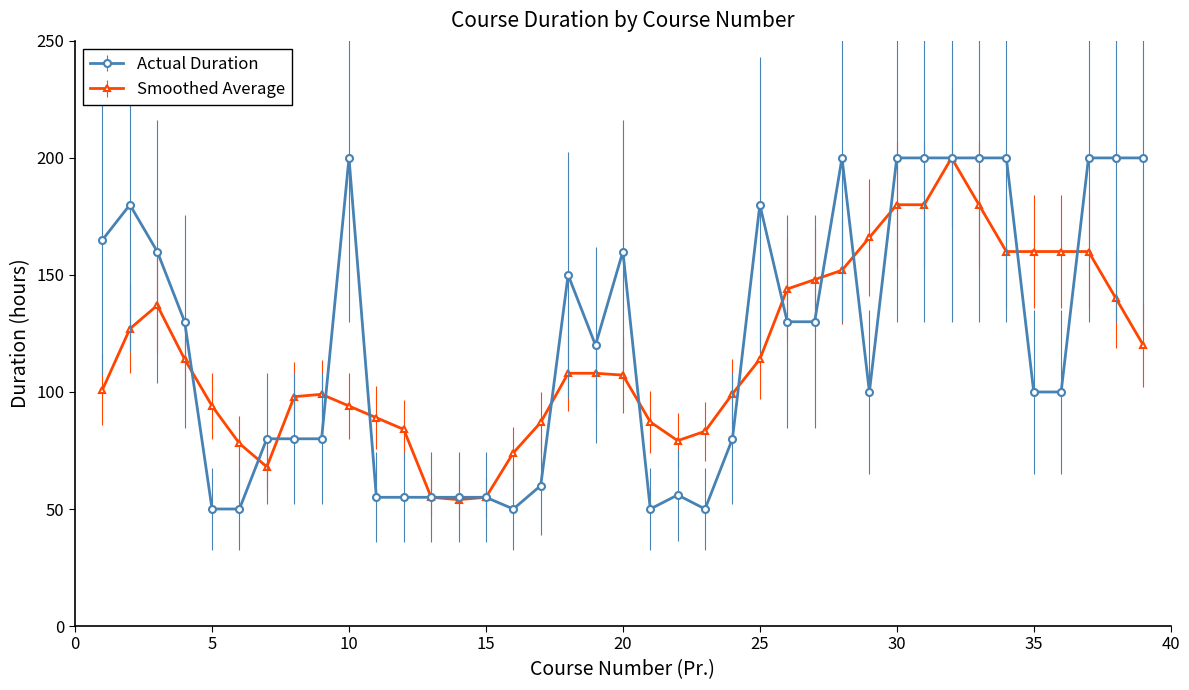

What is the value of the Actual Duration point at the 13th from the left?

55.0